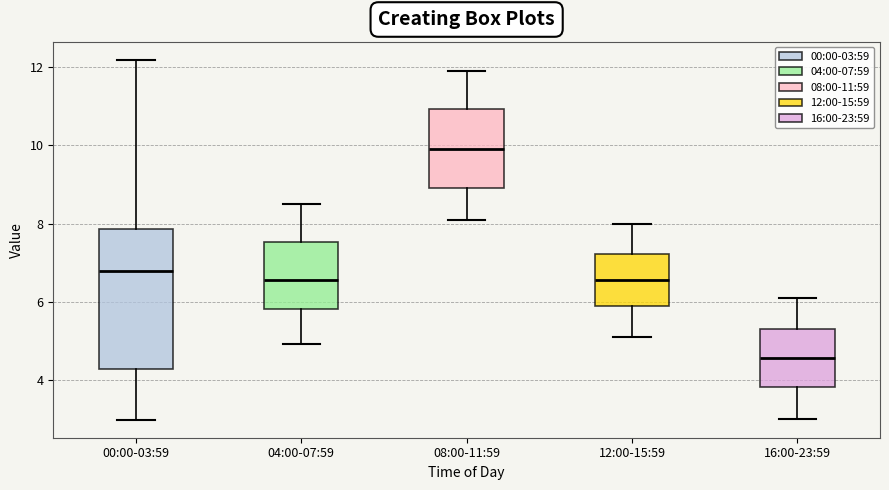

Which box is the tallest, from its lower edge to its upper edge?

00:00-03:59